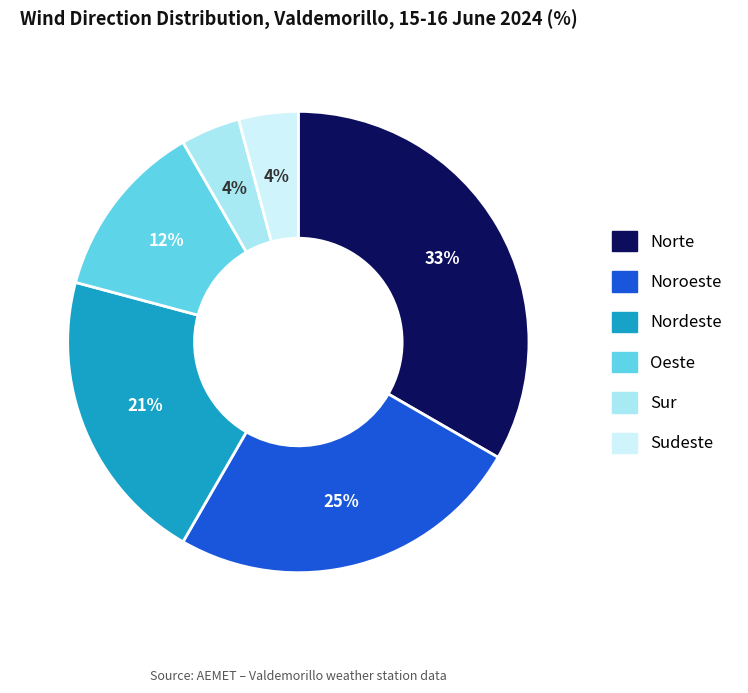

What is the largest slice in the pie chart?

Norte